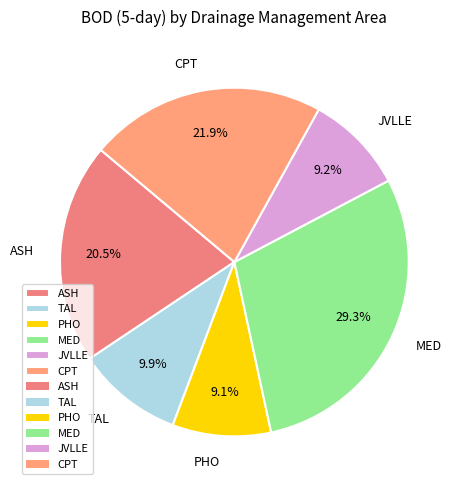

Combined, what portion of the pie is MED and TAL?

39.2%